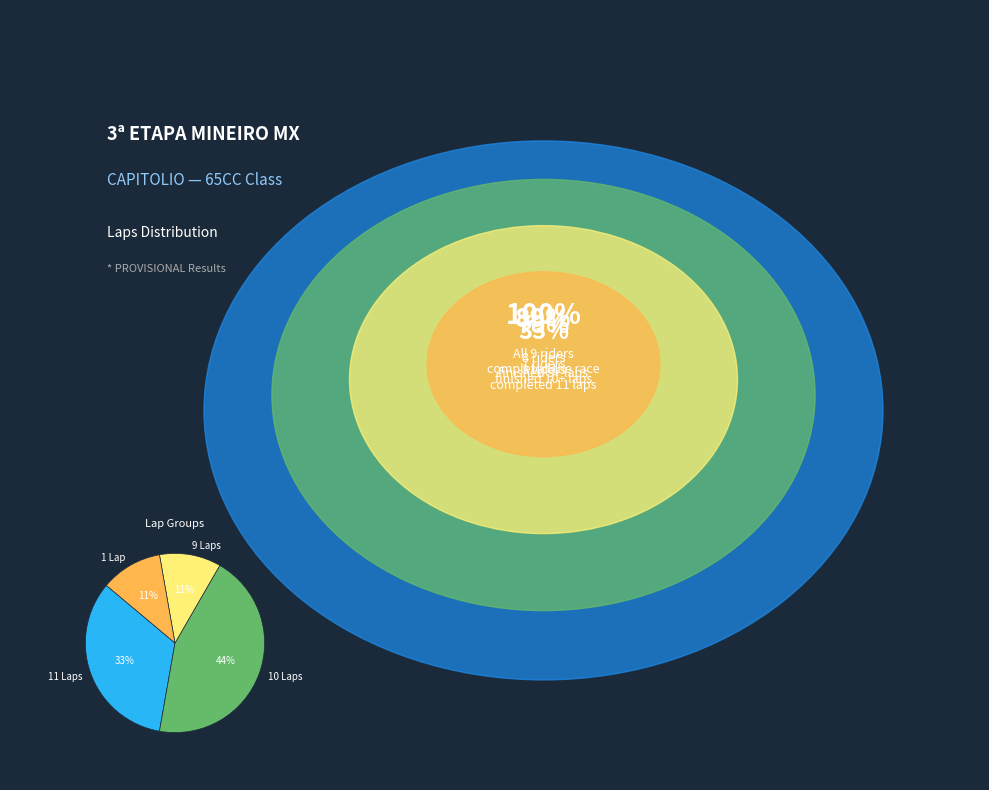

Count the number of slices in the pie.

4